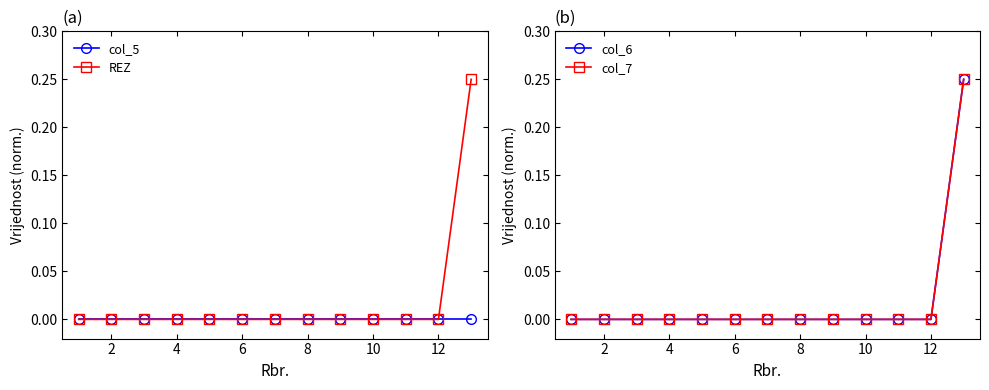

The value of col_5 at 10 is 0.0. True or false?

True